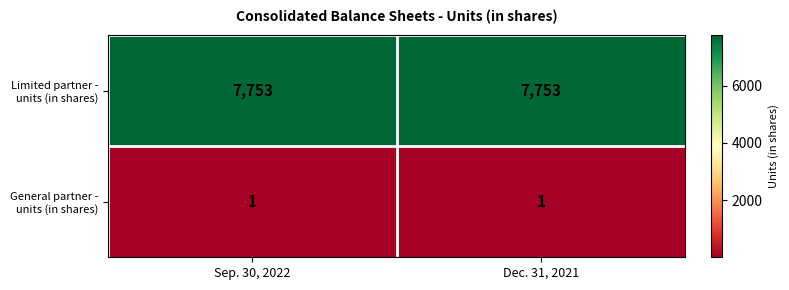

True or false: Limited partner - units (in shares) has a value of 7753 at Dec. 31, 2021.

True